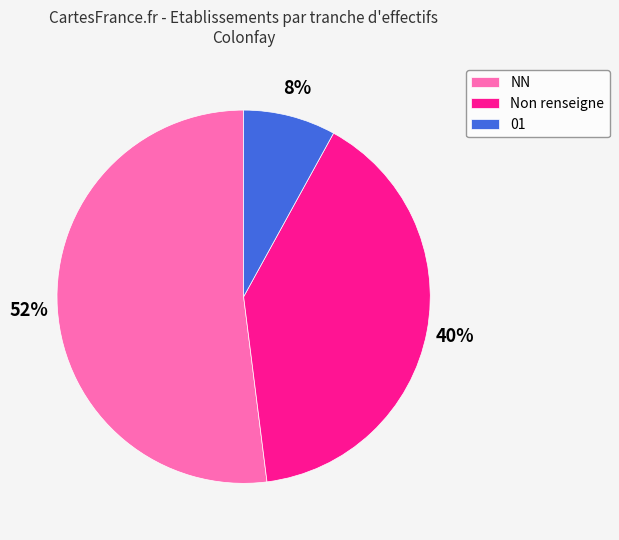

Which category has the biggest portion of the pie?

NN